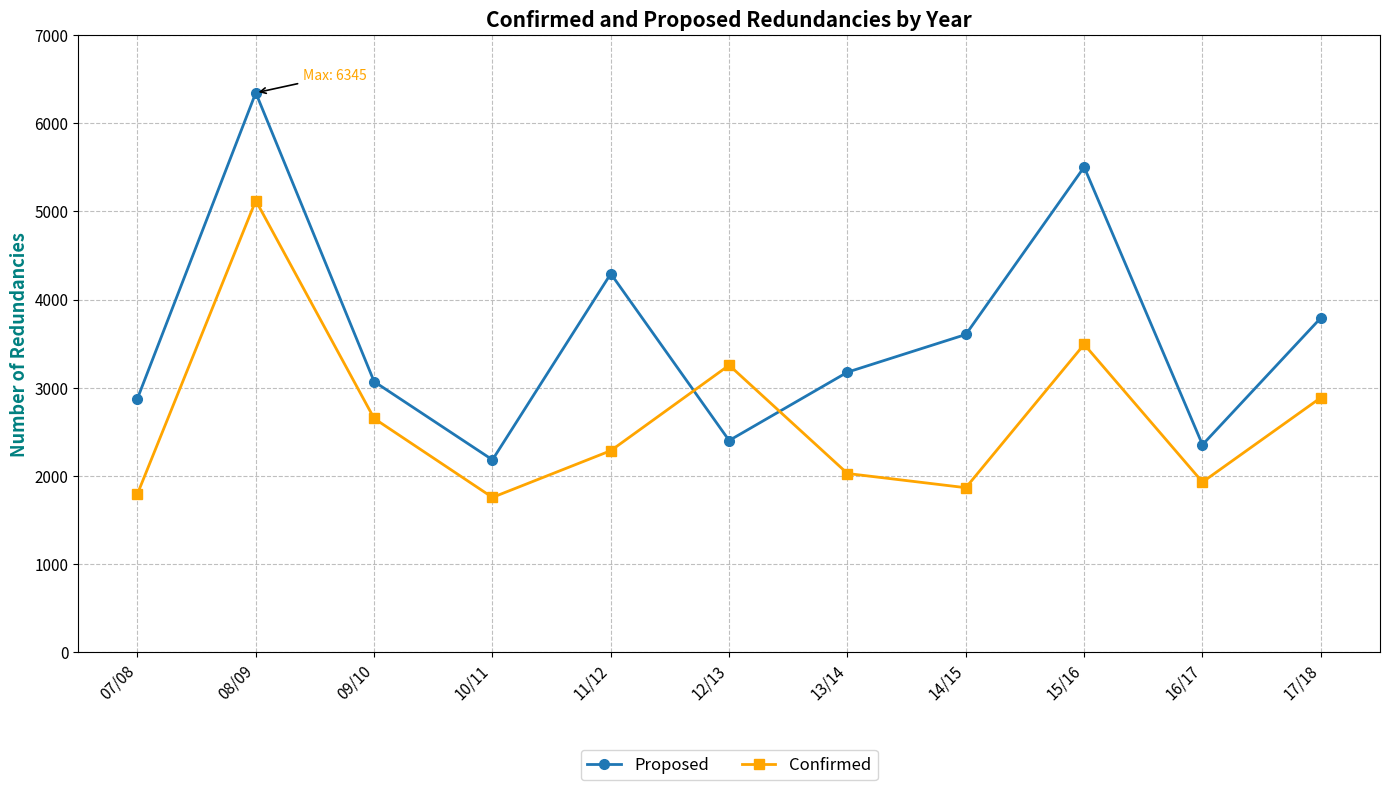

Is it true that Confirmed equals 1395 at 17/18?

False